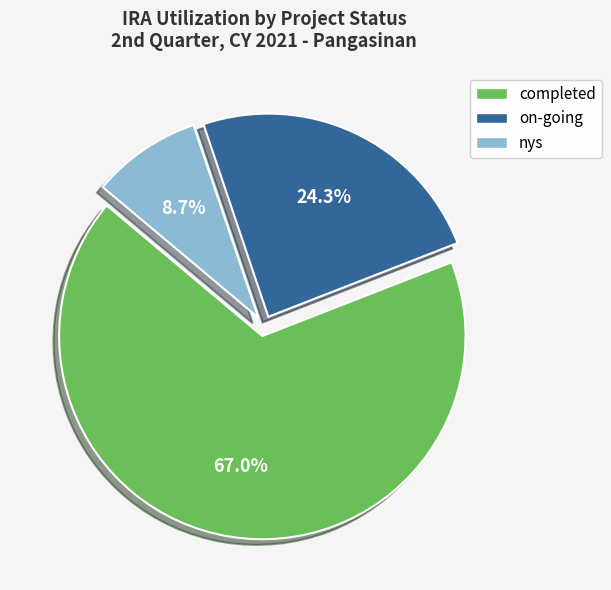

To the nearest percent, what portion does completed represent?

67%